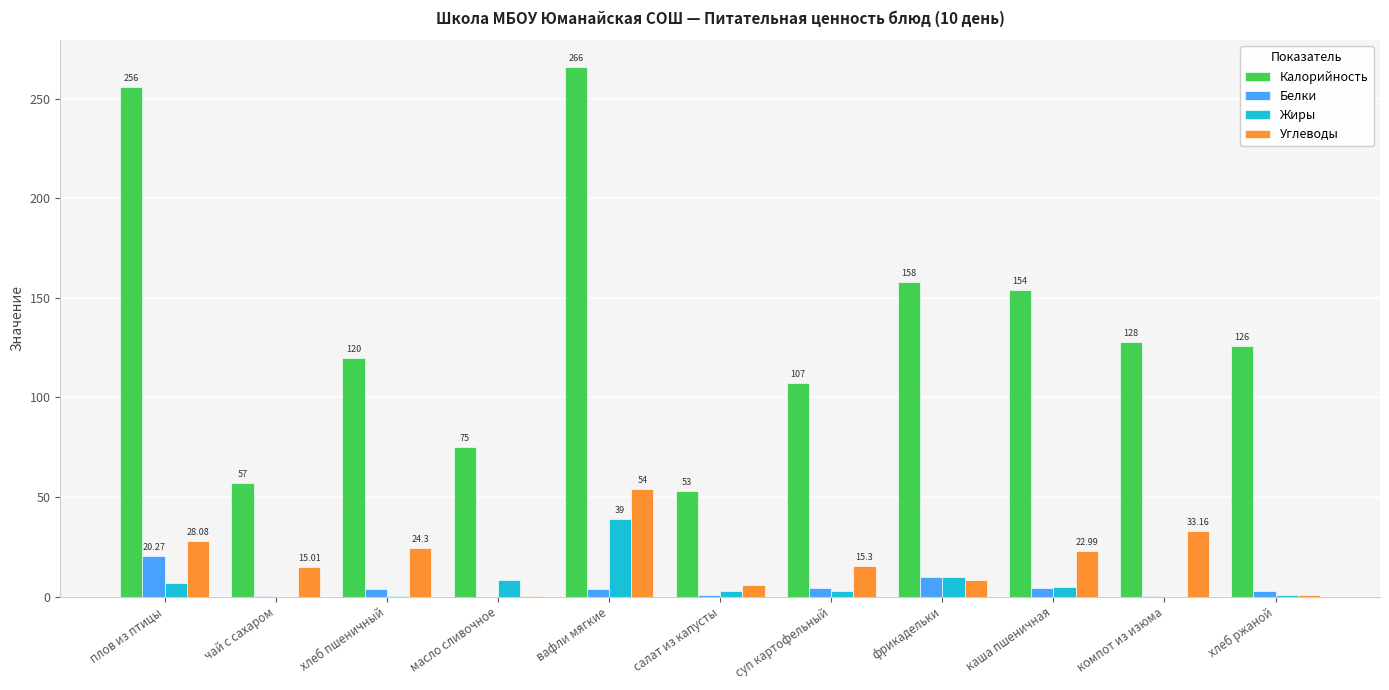

Is the value of Белки at чай с сахаром greater than the value of Калорийность at суп картофельный?

No